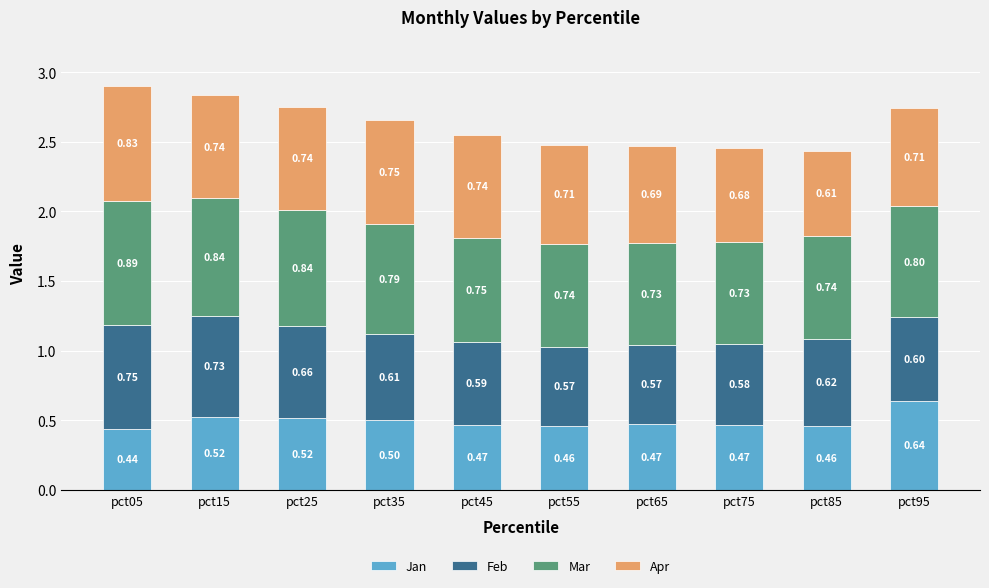

At which category is the sum across all series the highest?

pct05